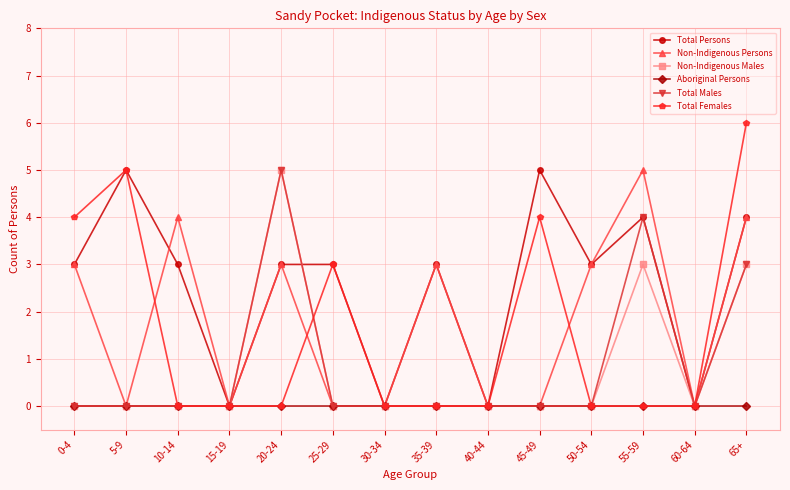

The value of Total Males at 50-54 is 2. True or false?

False